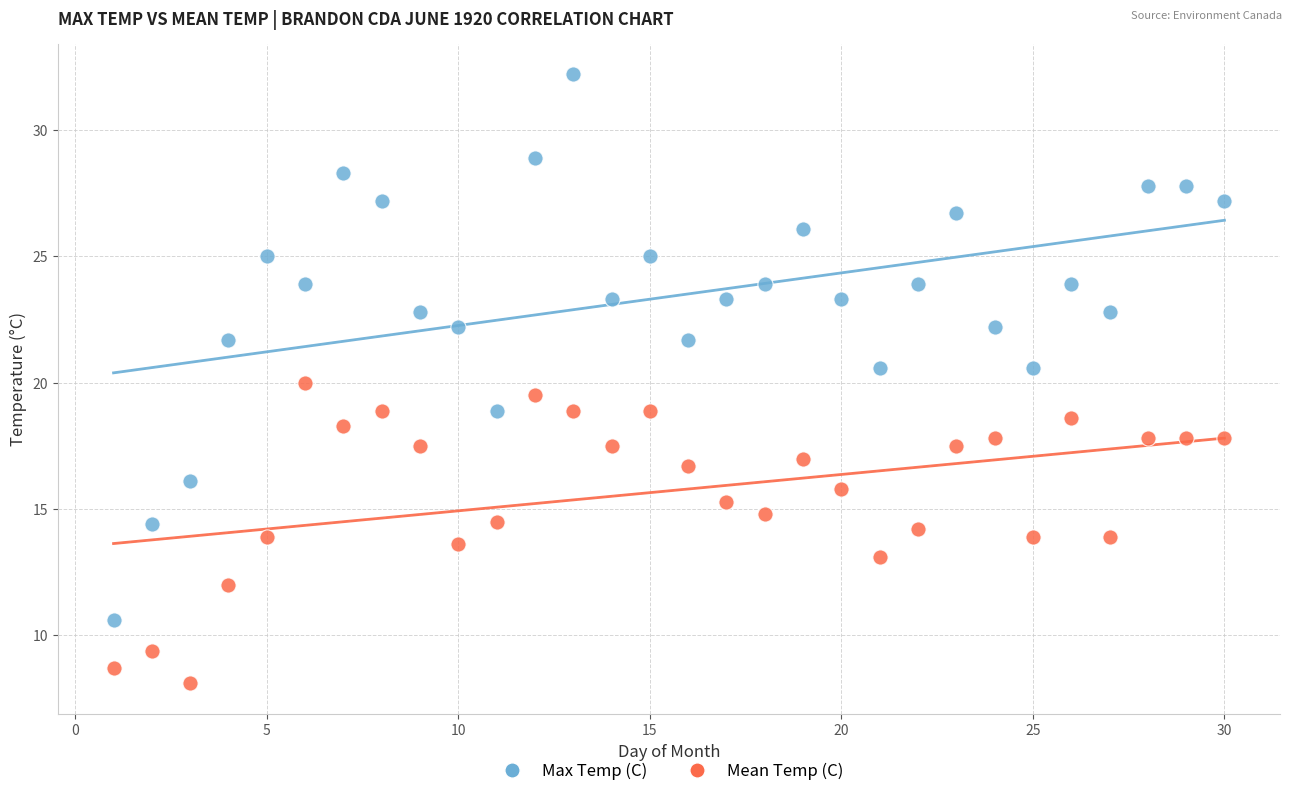

Which series reaches the maximum Y coordinate?

Max Temp (C)